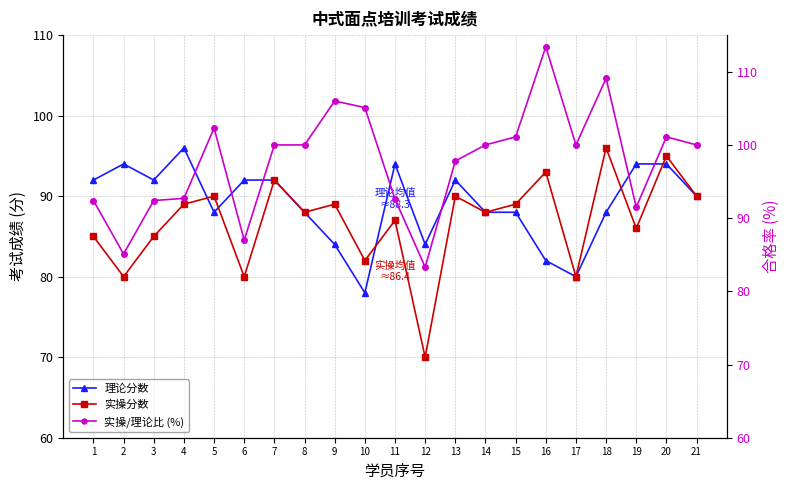

What is the approximate value of 实操/理论比 (%) at 2?

85.1